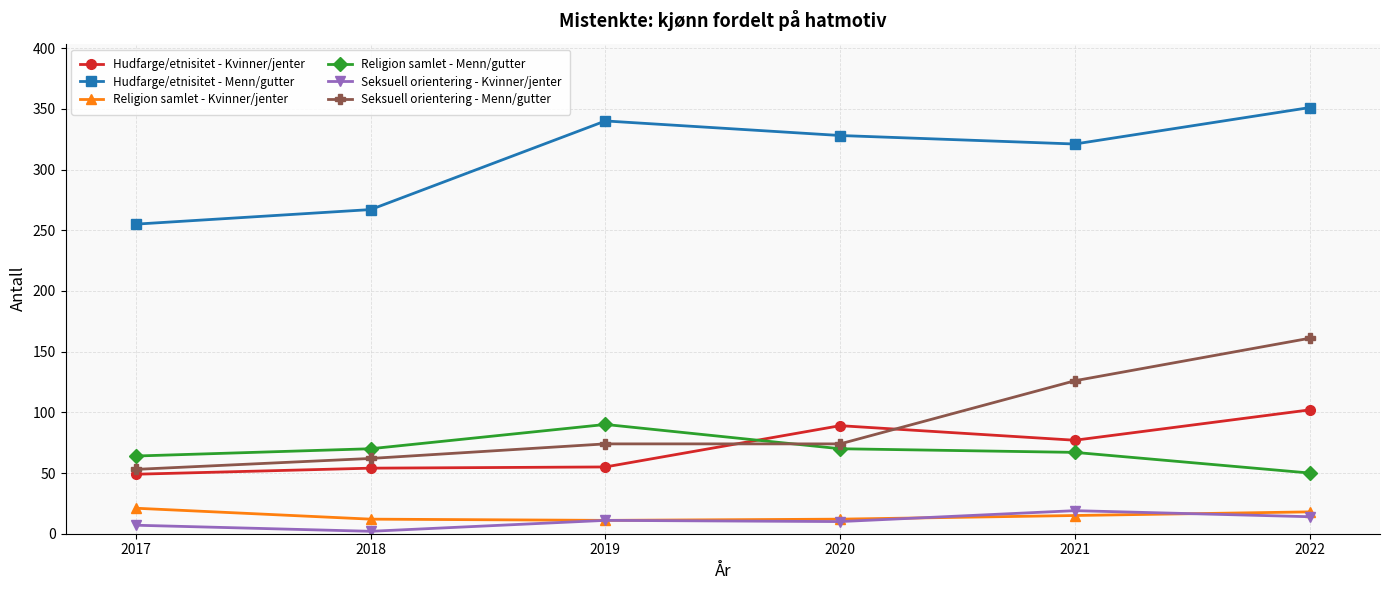

What are all the series names shown in the legend?

Hudfarge/etnisitet - Kvinner/jenter, Hudfarge/etnisitet - Menn/gutter, Religion samlet - Kvinner/jenter, Religion samlet - Menn/gutter, Seksuell orientering - Kvinner/jenter, Seksuell orientering - Menn/gutter